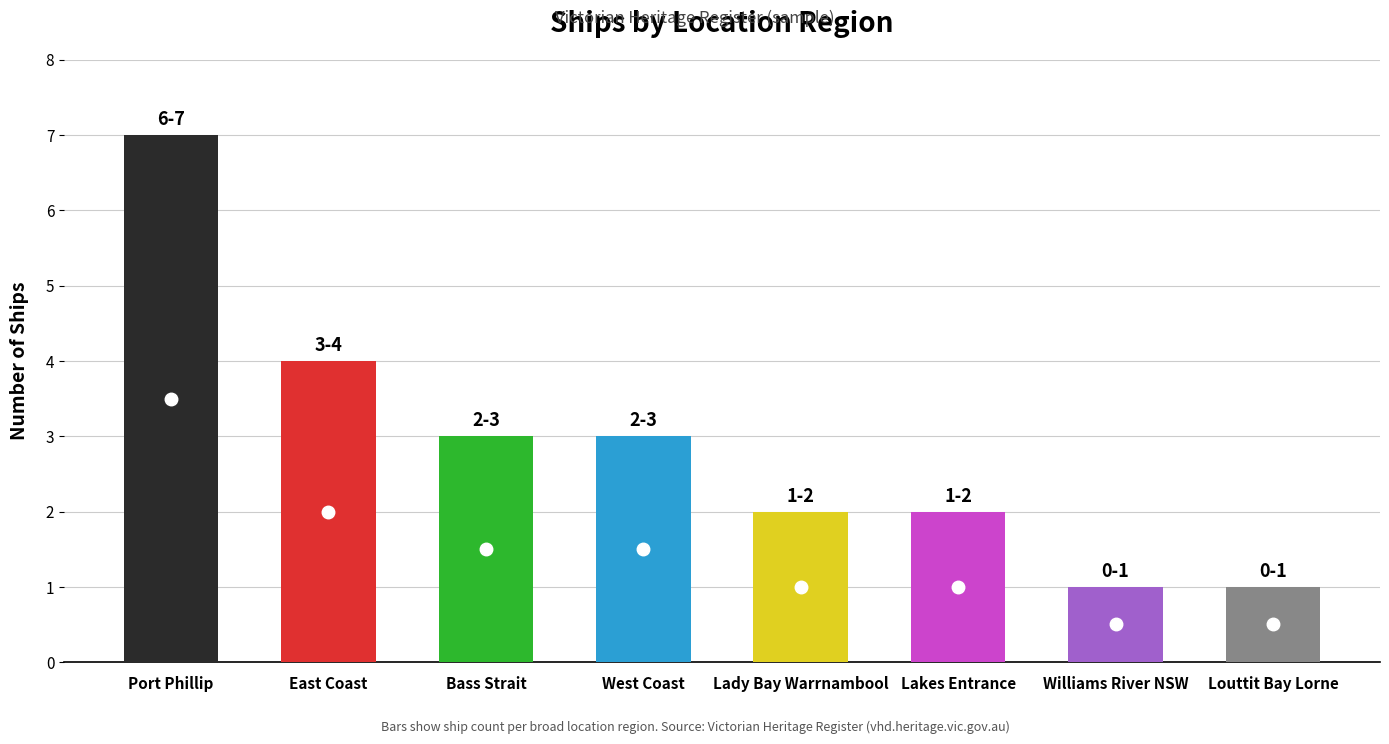

What is the label of the 6th bar from the right?

Bass Strait